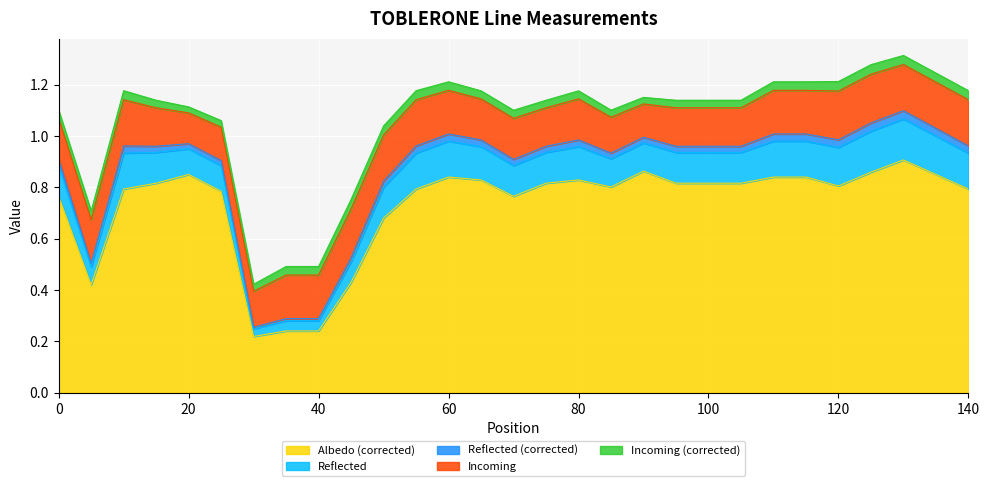

Is it true that Reflected equals 0.1 at 70?

True